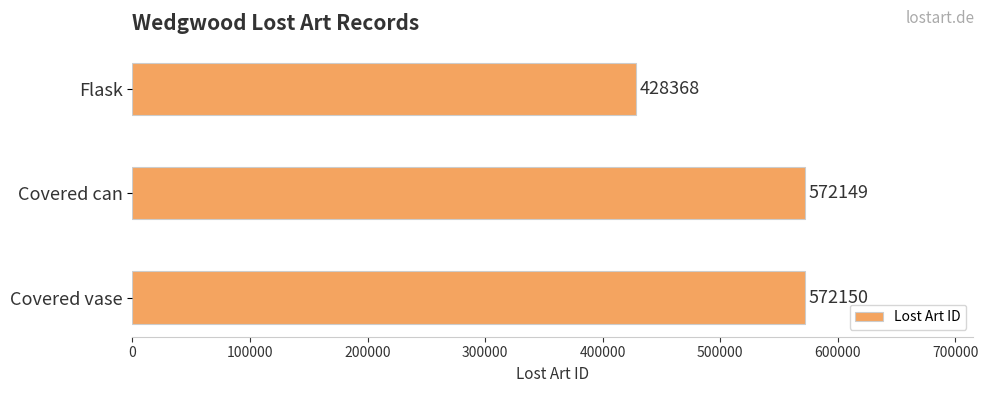

What is the ratio of the value at Covered vase to the value at Flask?

1.3